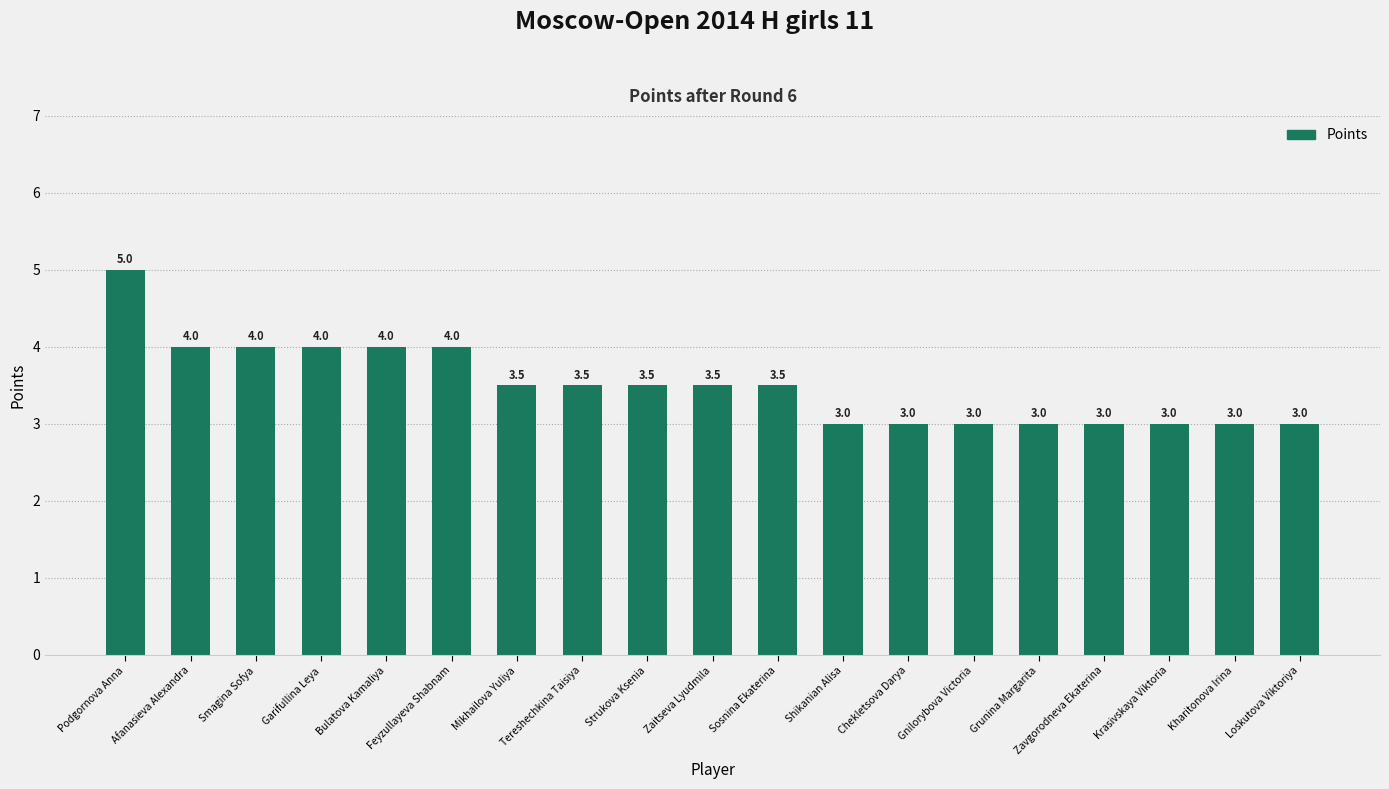

Count the values in the range 3 to 4.

18